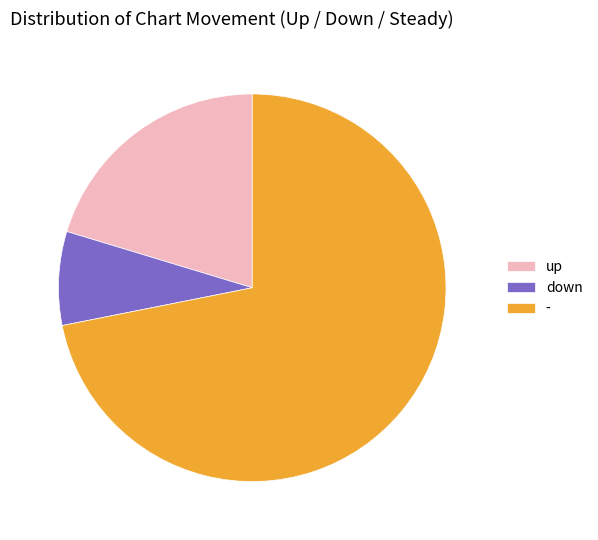

Is the sum of - and down greater than half?

Yes